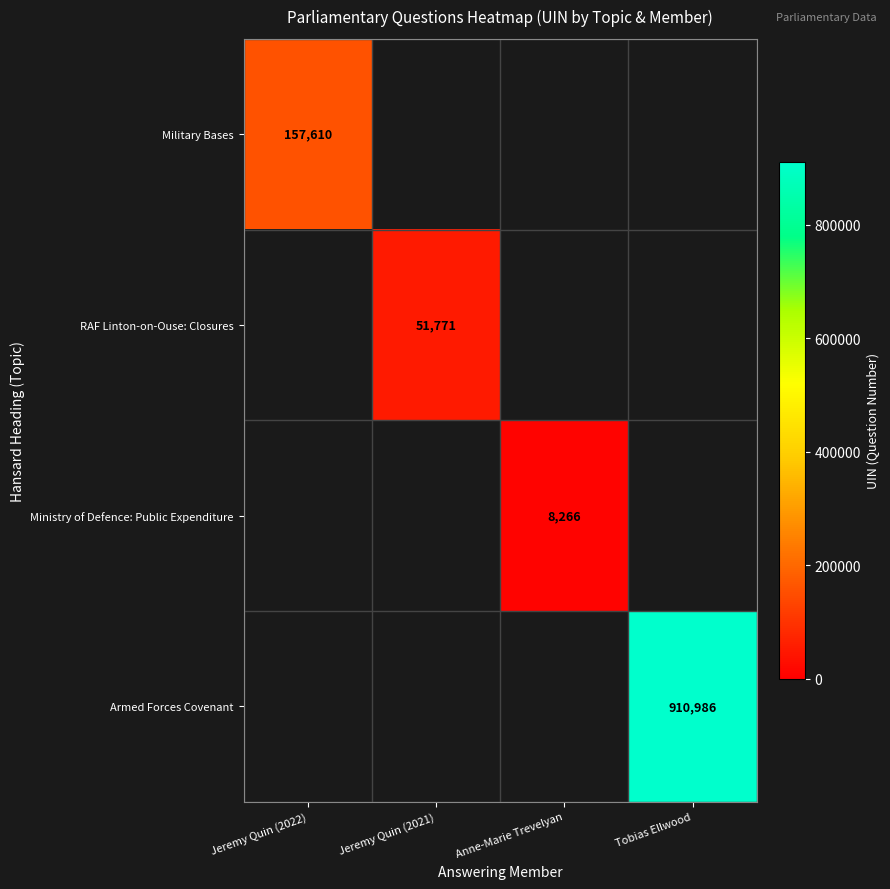

Is it true that Ministry of Defence: Public Expenditure equals 12574 at Anne-Marie Trevelyan?

False